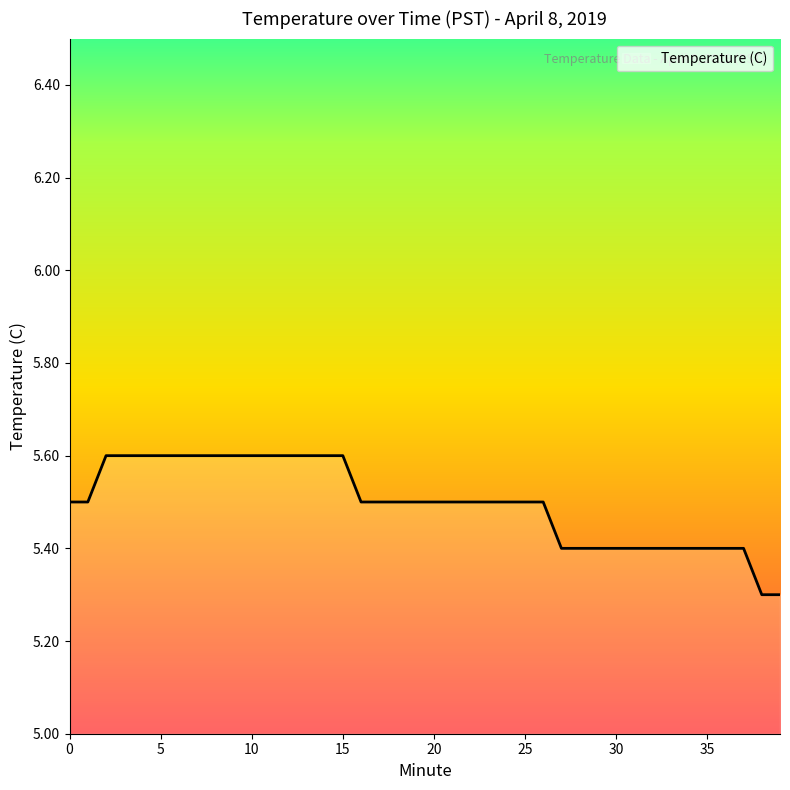

What is the smallest value displayed?

5.3